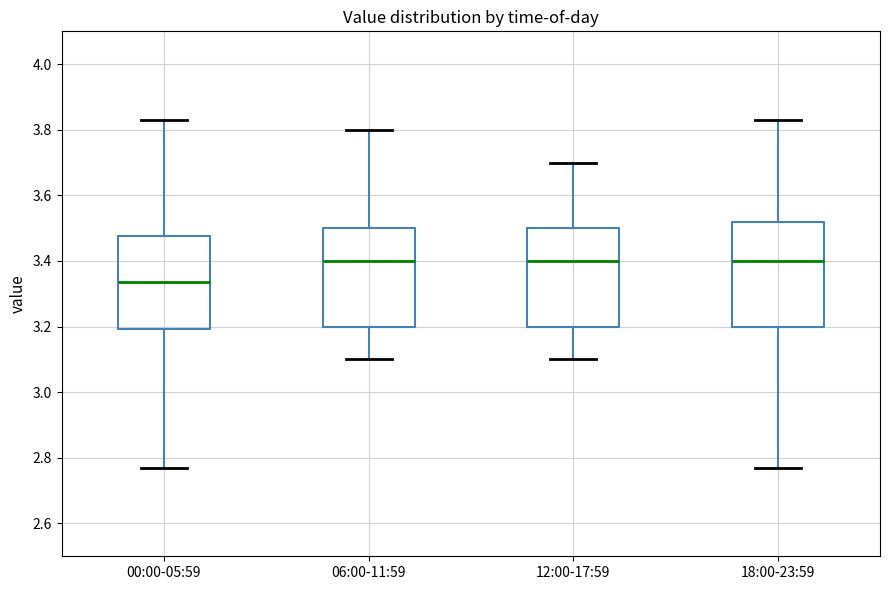

Reading left to right, read every box against the y-axis: the position of its median line, the range the box covers, and the ends of its whiskers. The values are not printed on the chart, so give them approximately, as read against the axis.

00:00-05:59: median 3.34, box 3.20 to 3.48, whiskers 2.78 to 3.84
06:00-11:59: median 3.40, box 3.20 to 3.50, whiskers 3.10 to 3.80
12:00-17:59: median 3.40, box 3.20 to 3.50, whiskers 3.10 to 3.70
18:00-23:59: median 3.40, box 3.20 to 3.52, whiskers 2.78 to 3.84